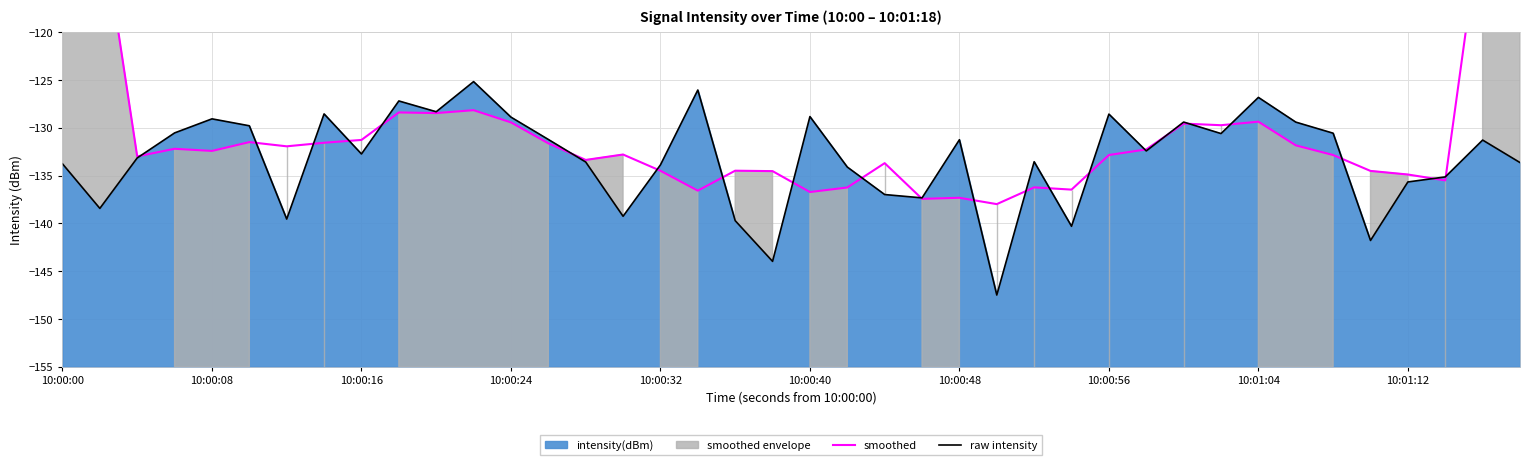

Which series changed the most between 10:00:00 and 10:00:48?

smoothed